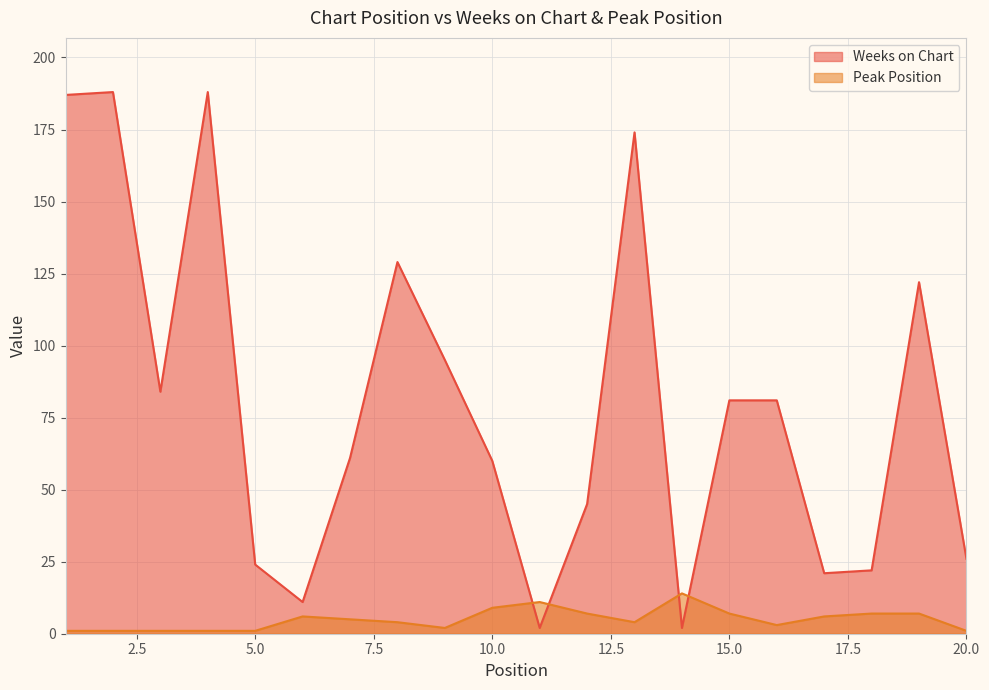

Which label corresponds to the largest value in the chart?

2